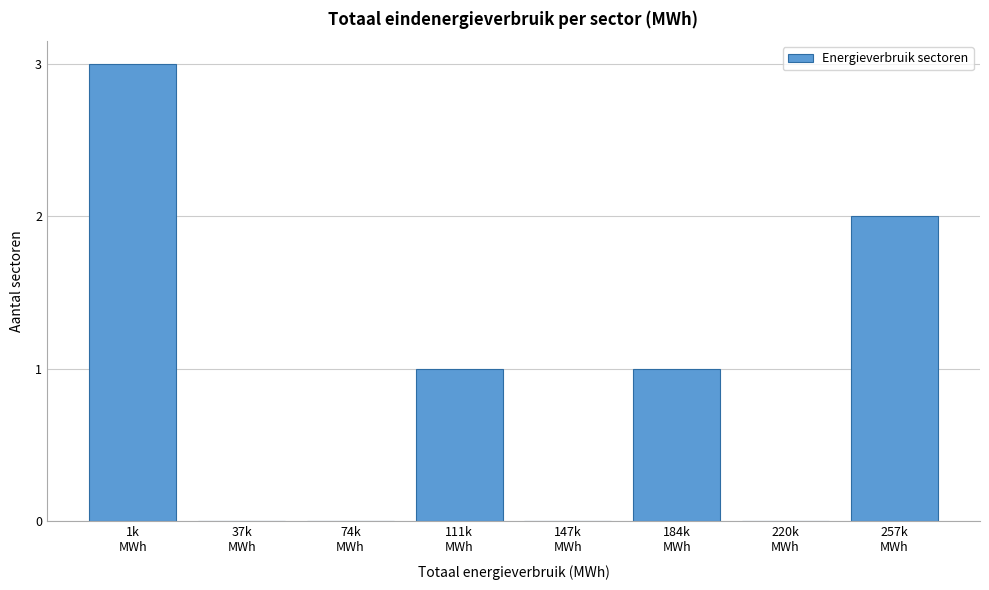

What is the maximum value shown in the chart?

3